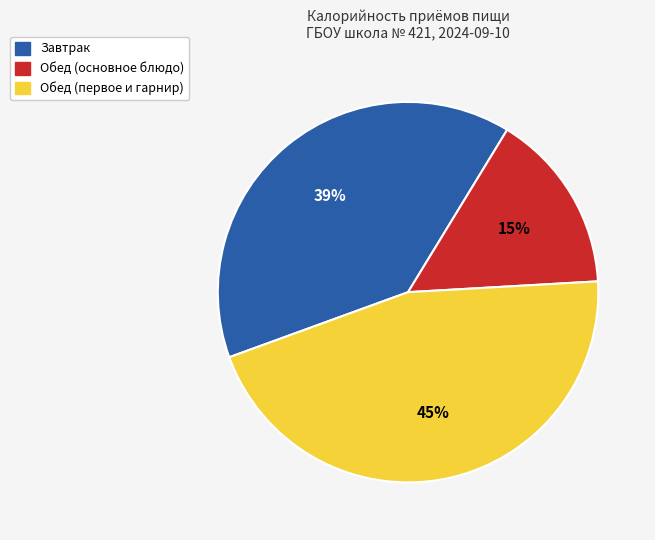

Is there any slice that represents more than half of the pie?

No